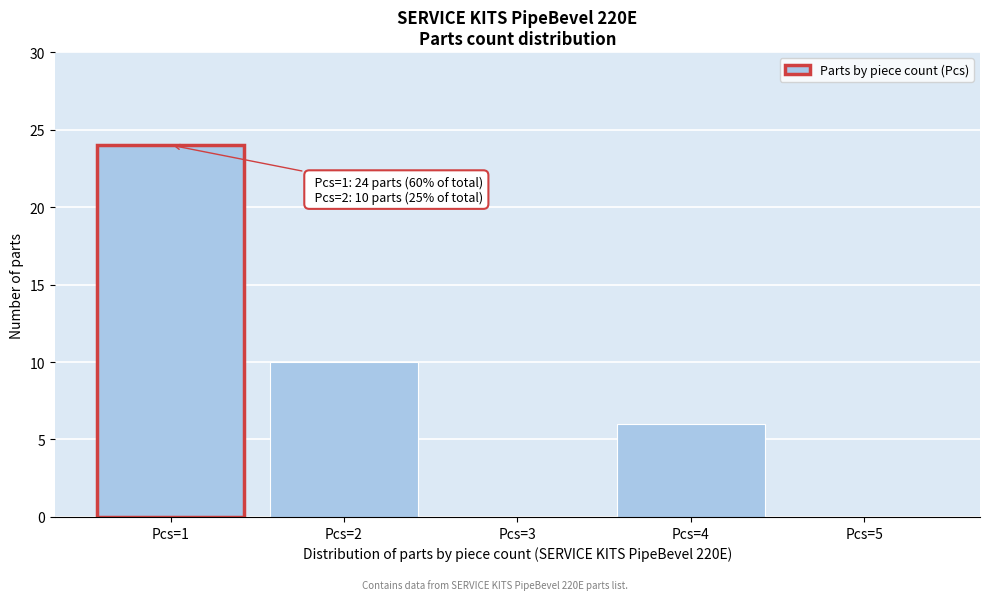

Reading left to right, transcribe all the data shown in this chart.

Pcs=1=24	Pcs=2=10	Pcs=3=0	Pcs=4=6	Pcs=5=0